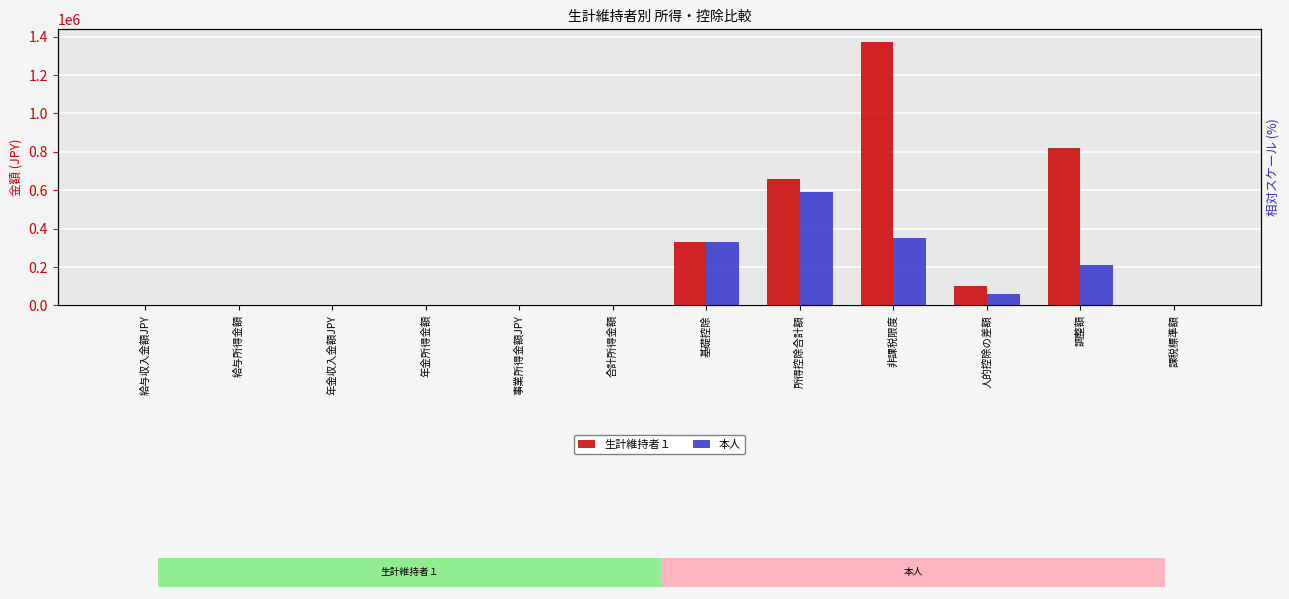

How many values in 生計維持者１ are above zero?

5